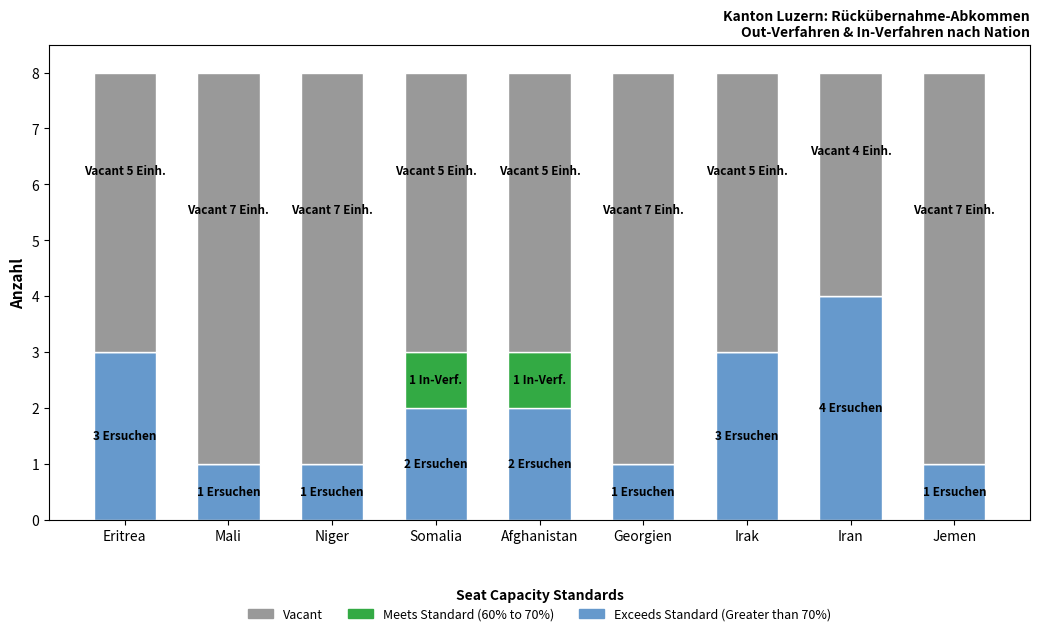

What is the maximum value for Exceeds Standard (Greater than 70%)?

4